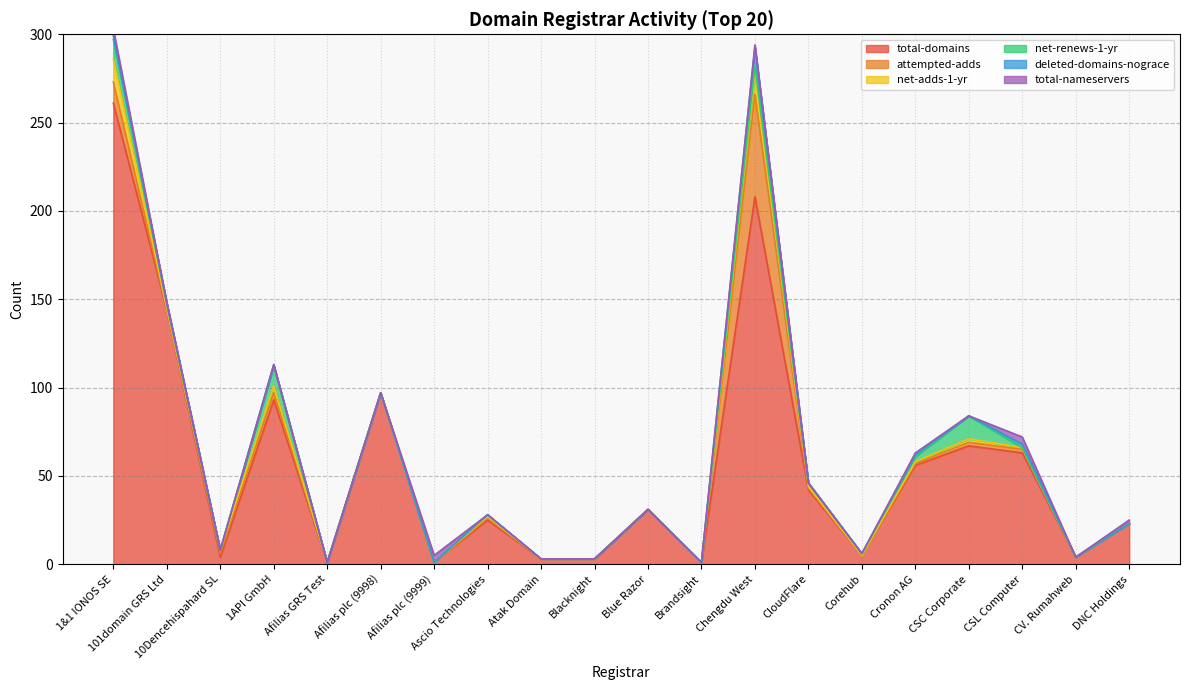

Reading left to right, extract all data points from this chart.

total-domains: 1&1 IONOS SE=261	101domain GRS Ltd=144	10Dencehispahard SL=4	1API GmbH=93	Afilias GRS Test=1	Afilias plc (9998)=97	Afilias plc (9999)=1	Ascio Technologies=25	Atak Domain=3	Blacknight=3	Blue Razor=31	Brandsight=1	Chengdu West=208	CloudFlare=42	Corehub=5	Cronon AG=56	CSC Corporate=67	CSL Computer=63	CV. Rumahweb=4	DNC Holdings=23
attempted-adds: 1&1 IONOS SE=12	101domain GRS Ltd=0	10Dencehispahard SL=2	1API GmbH=4	Afilias GRS Test=0	Afilias plc (9998)=0	Afilias plc (9999)=0	Ascio Technologies=1	Atak Domain=0	Blacknight=0	Blue Razor=0	Brandsight=0	Chengdu West=58	CloudFlare=1	Corehub=0	Cronon AG=1	CSC Corporate=2	CSL Computer=2	CV. Rumahweb=0	DNC Holdings=0
net-adds-1-yr: 1&1 IONOS SE=13	101domain GRS Ltd=1	10Dencehispahard SL=2	1API GmbH=4	Afilias GRS Test=0	Afilias plc (9998)=0	Afilias plc (9999)=0	Ascio Technologies=1	Atak Domain=0	Blacknight=0	Blue Razor=0	Brandsight=0	Chengdu West=12	CloudFlare=1	Corehub=0	Cronon AG=1	CSC Corporate=2	CSL Computer=1	CV. Rumahweb=0	DNC Holdings=0
net-renews-1-yr: 1&1 IONOS SE=11	101domain GRS Ltd=2	10Dencehispahard SL=0	1API GmbH=11	Afilias GRS Test=0	Afilias plc (9998)=0	Afilias plc (9999)=0	Ascio Technologies=1	Atak Domain=0	Blacknight=0	Blue Razor=0	Brandsight=0	Chengdu West=4	CloudFlare=2	Corehub=1	Cronon AG=3	CSC Corporate=13	CSL Computer=0	CV. Rumahweb=0	DNC Holdings=0
deleted-domains-nograce: 1&1 IONOS SE=2	101domain GRS Ltd=1	10Dencehispahard SL=0	1API GmbH=1	Afilias GRS Test=0	Afilias plc (9998)=0	Afilias plc (9999)=0	Ascio Technologies=0	Atak Domain=0	Blacknight=0	Blue Razor=0	Brandsight=0	Chengdu West=11	CloudFlare=0	Corehub=0	Cronon AG=1	CSC Corporate=0	CSL Computer=2	CV. Rumahweb=0	DNC Holdings=0
total-nameservers: 1&1 IONOS SE=4	101domain GRS Ltd=0	10Dencehispahard SL=0	1API GmbH=0	Afilias GRS Test=0	Afilias plc (9998)=0	Afilias plc (9999)=4	Ascio Technologies=0	Atak Domain=0	Blacknight=0	Blue Razor=0	Brandsight=0	Chengdu West=1	CloudFlare=0	Corehub=0	Cronon AG=1	CSC Corporate=0	CSL Computer=4	CV. Rumahweb=0	DNC Holdings=2